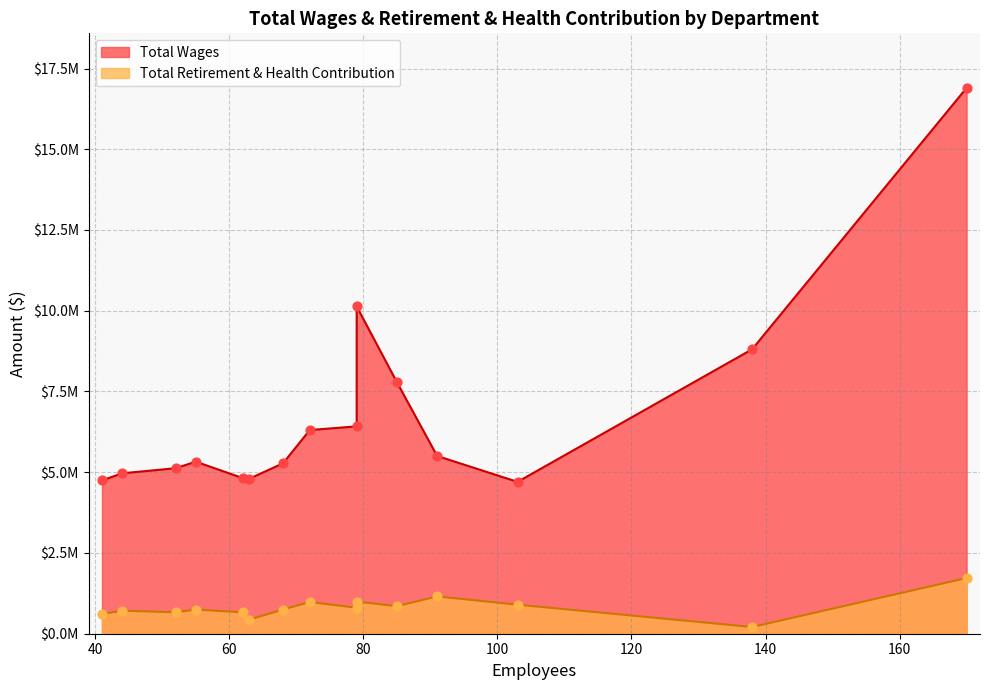

Which series has the largest total across all categories?

Total Wages